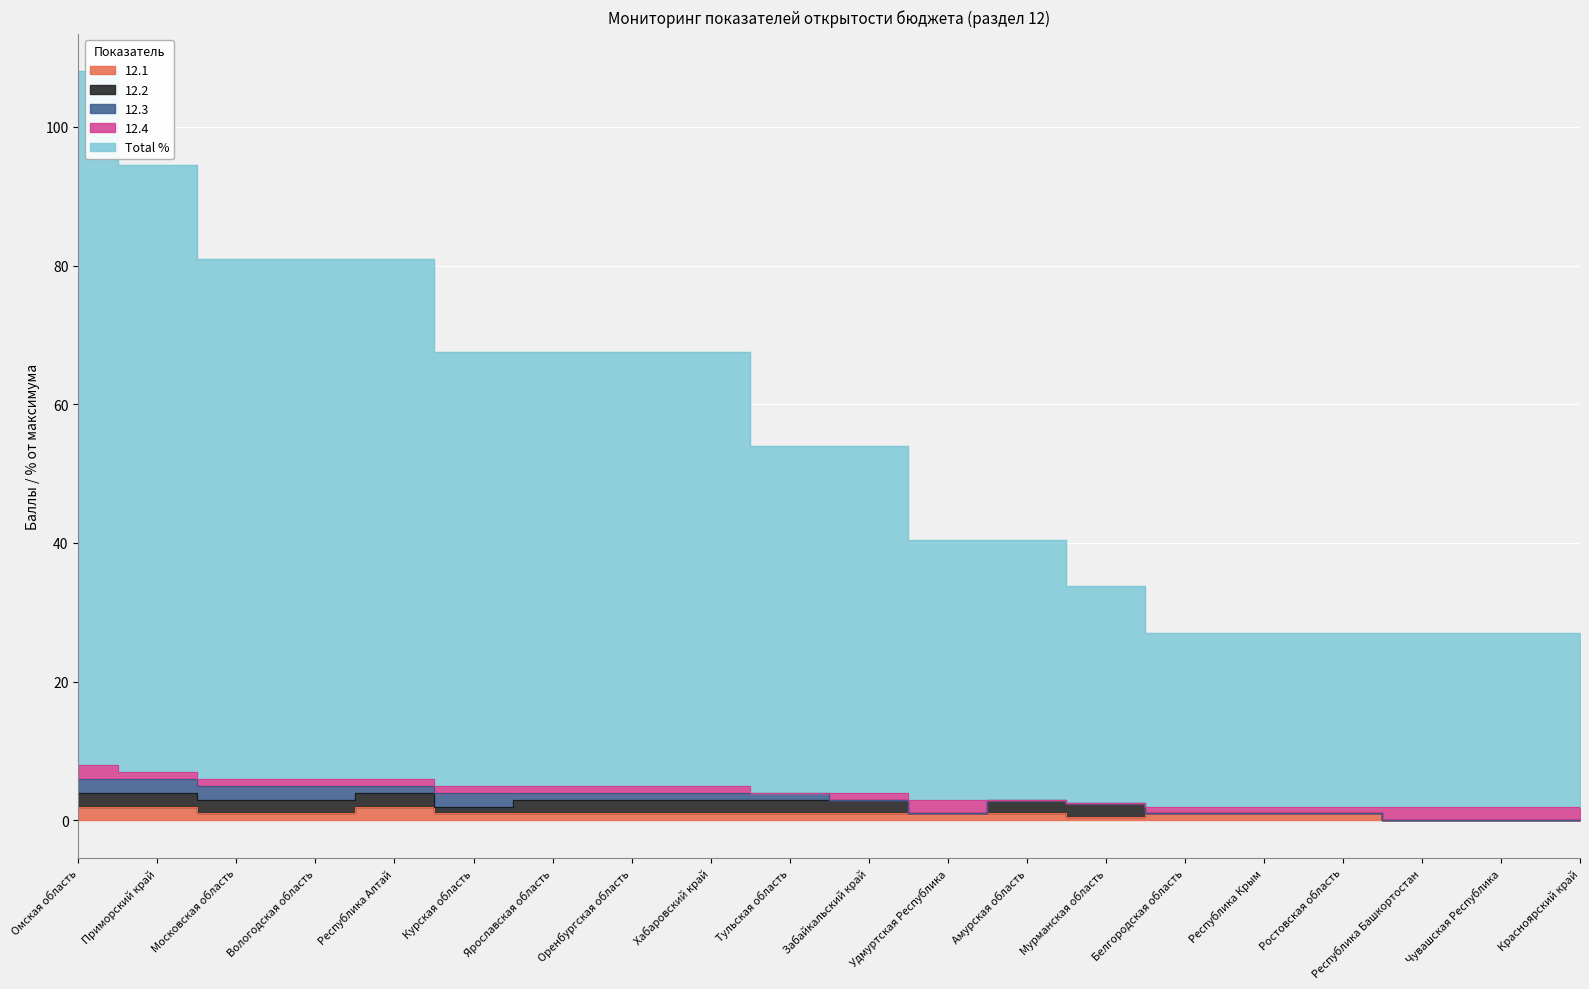

True or false: 12.3 has a value of -0.9 at Белгородская область.

False